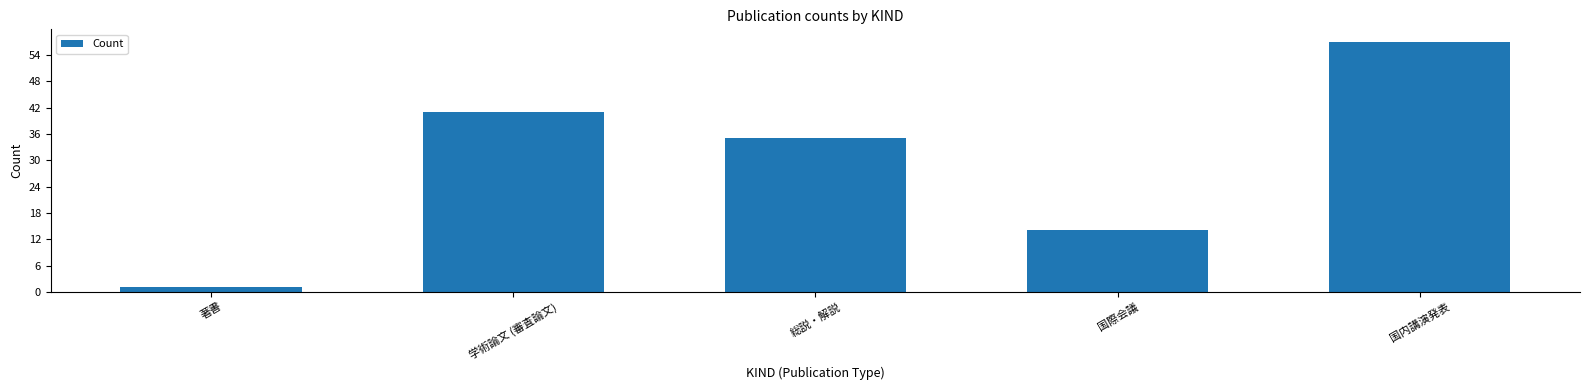

What is the maximum value shown in the chart?

57